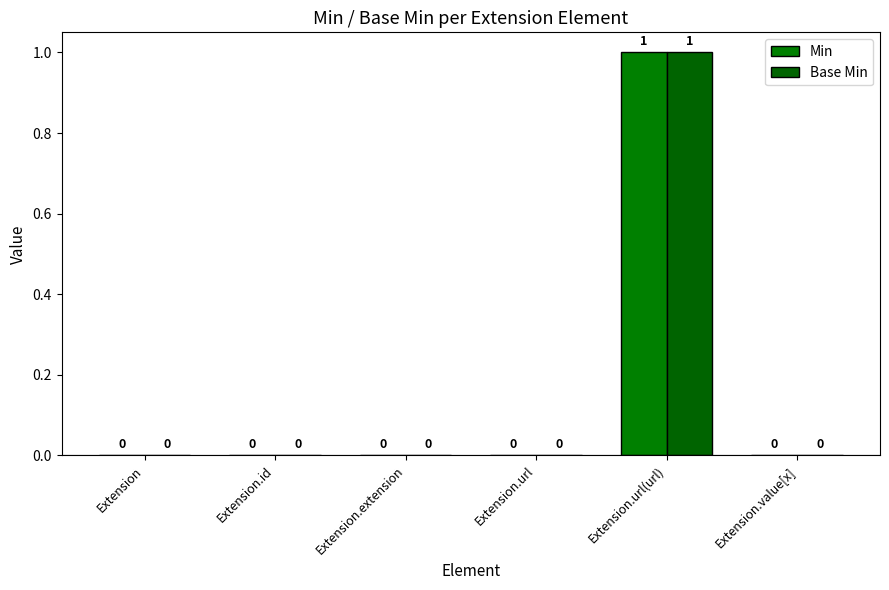

Where is Base Min nearest to the value 0?

Extension